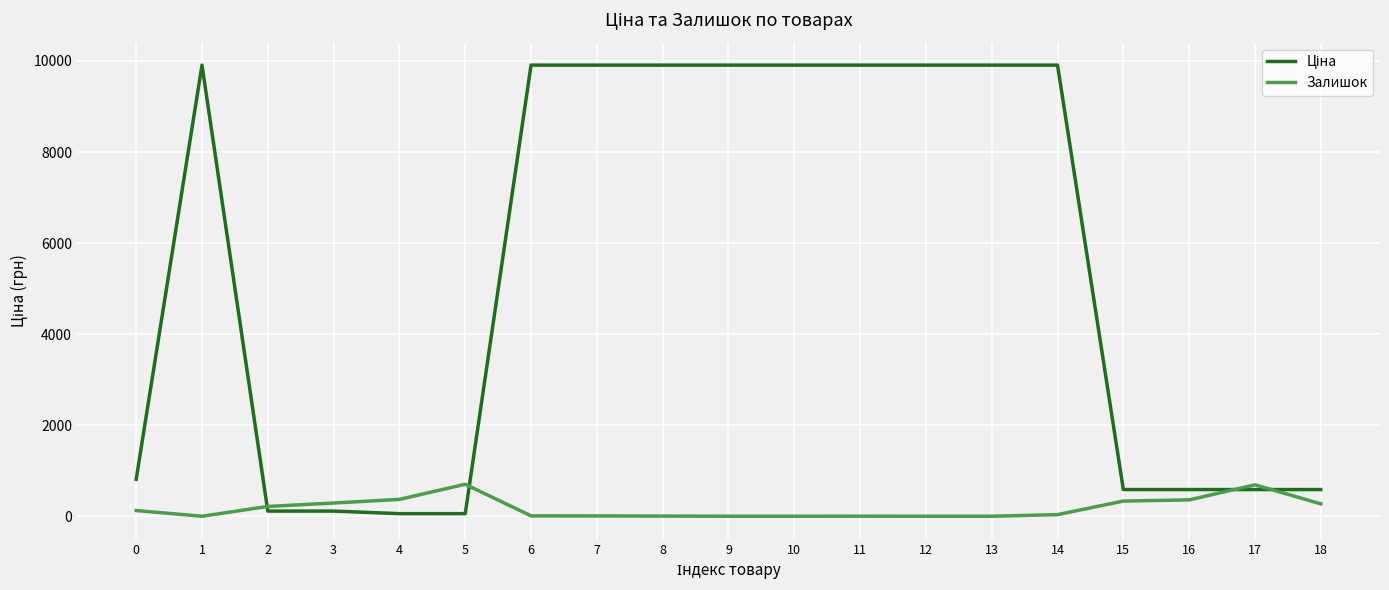

What is the maximum value shown in the chart?

9908.5